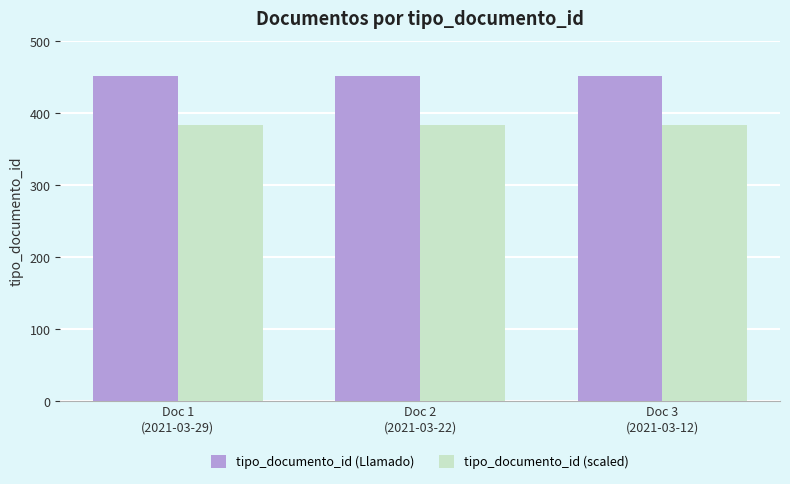

The tipo_documento_id (Llamado) series shows 452.0 at Doc 2
(2021-03-22). True or false?

True